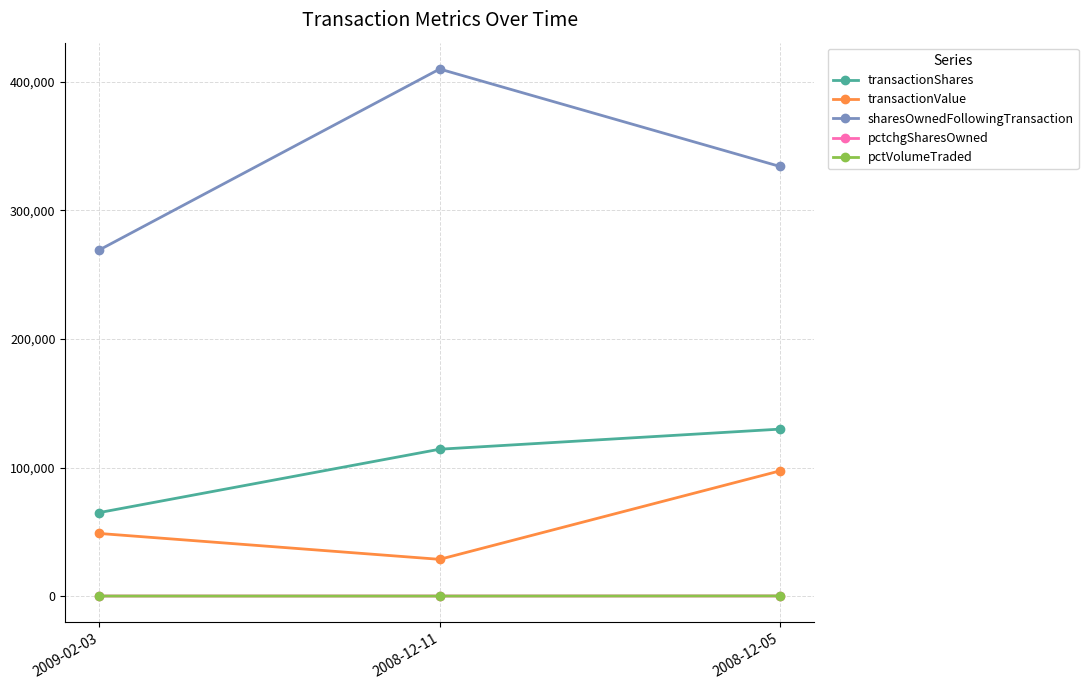

How many values in the pctchgSharesOwned series are below 39?

1